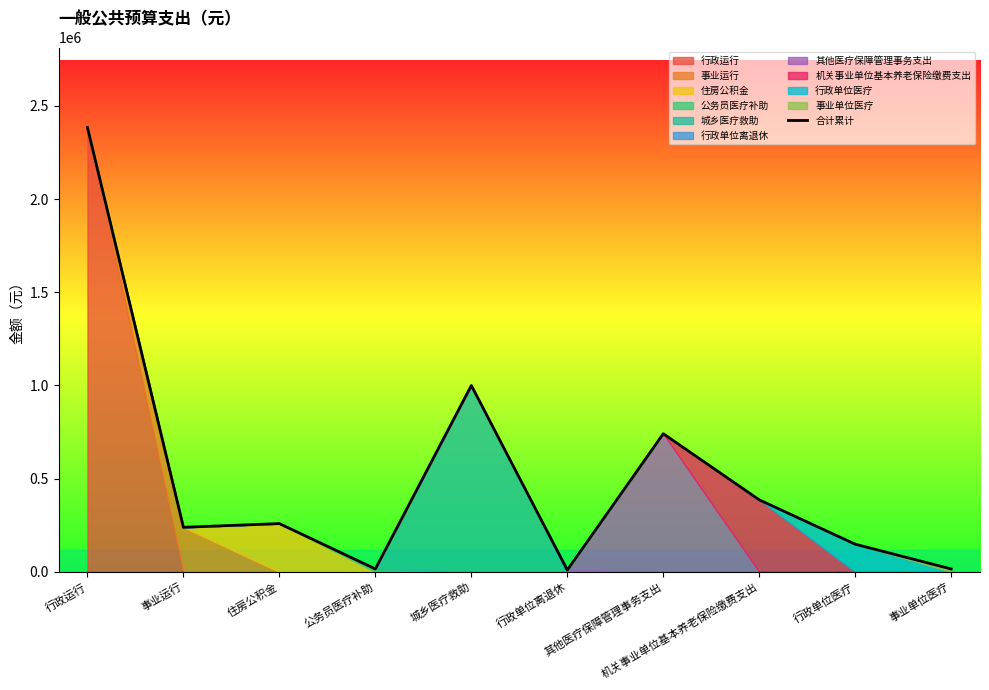

What position from the left is 行政单位离退休?

6